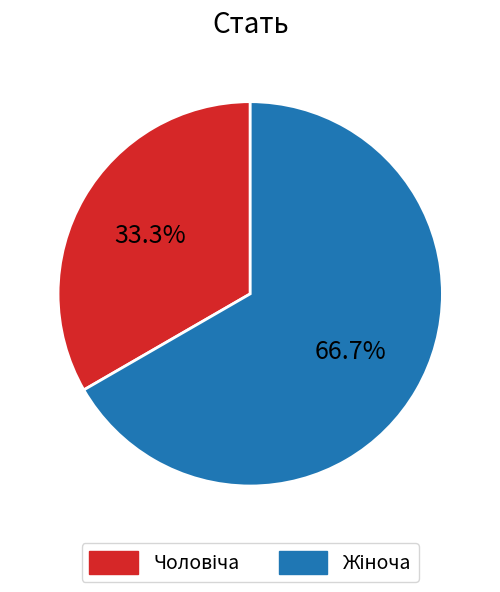

Does any single category account for the majority?

Yes